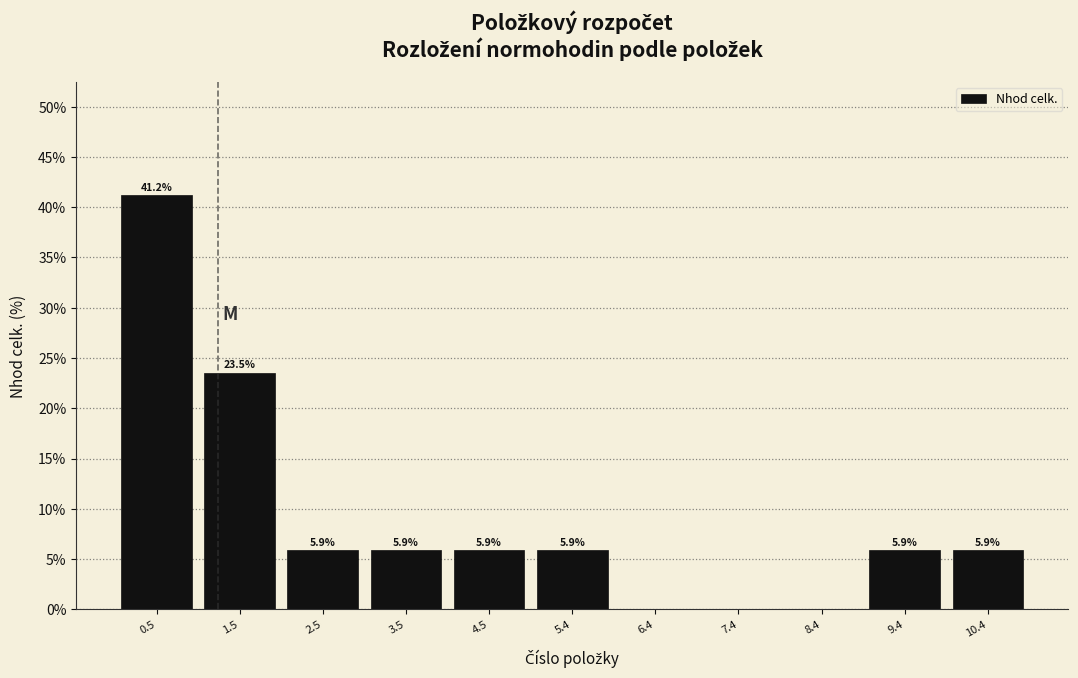

Over which range of the x-axis is the bar tallest?

0.00 to 0.99